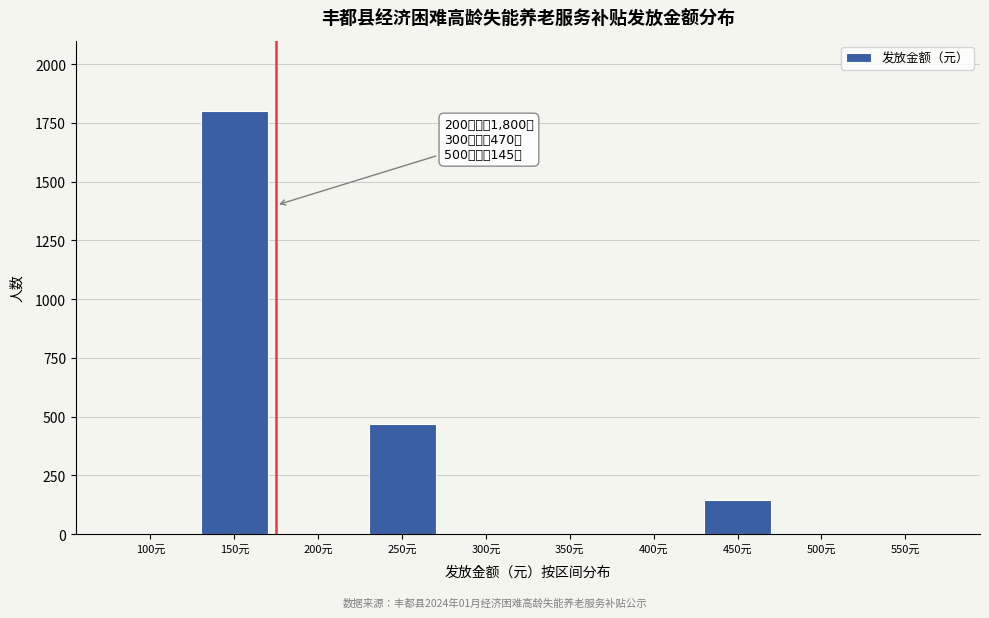

Reading right to left, what are all the values shown in this chart?

550元=0	500元=0	450元=145	400元=0	350元=0	300元=0	250元=470	200元=0	150元=1800	100元=0